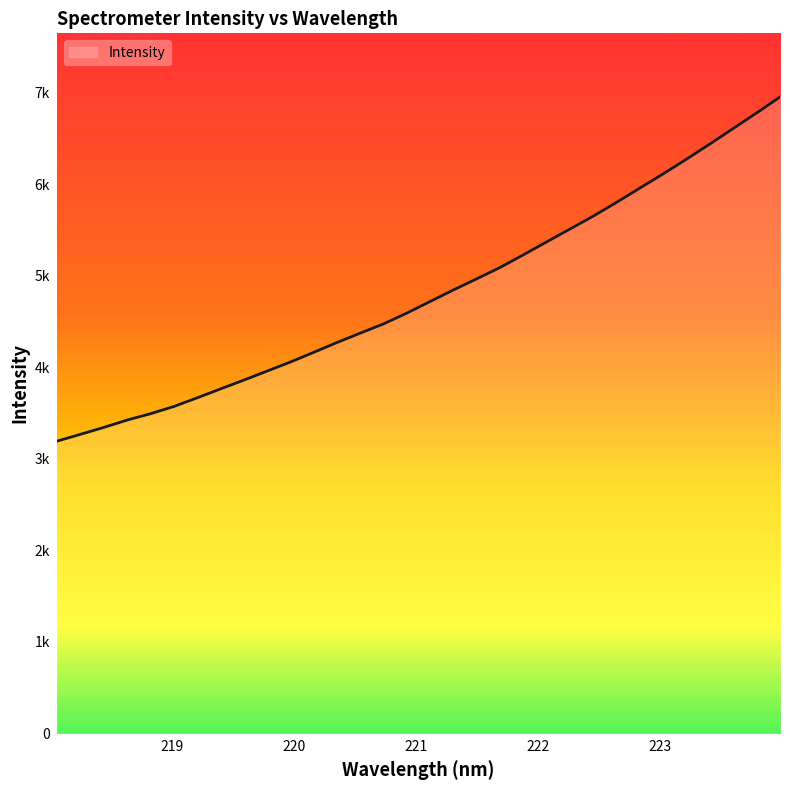

True or false: there are more than 2 points higher than both neighbors.

False